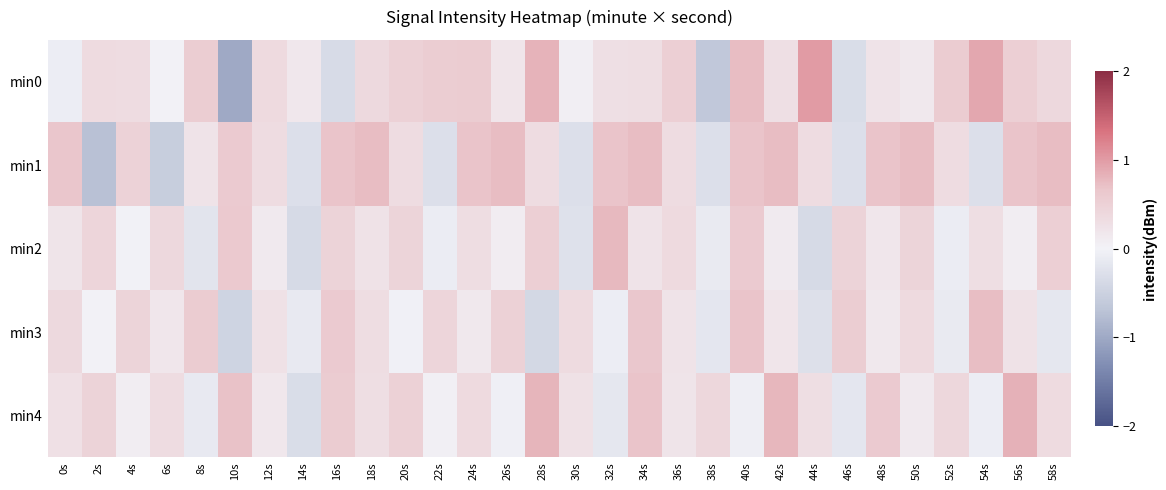

What is the total value across all series at 34s?

2.6